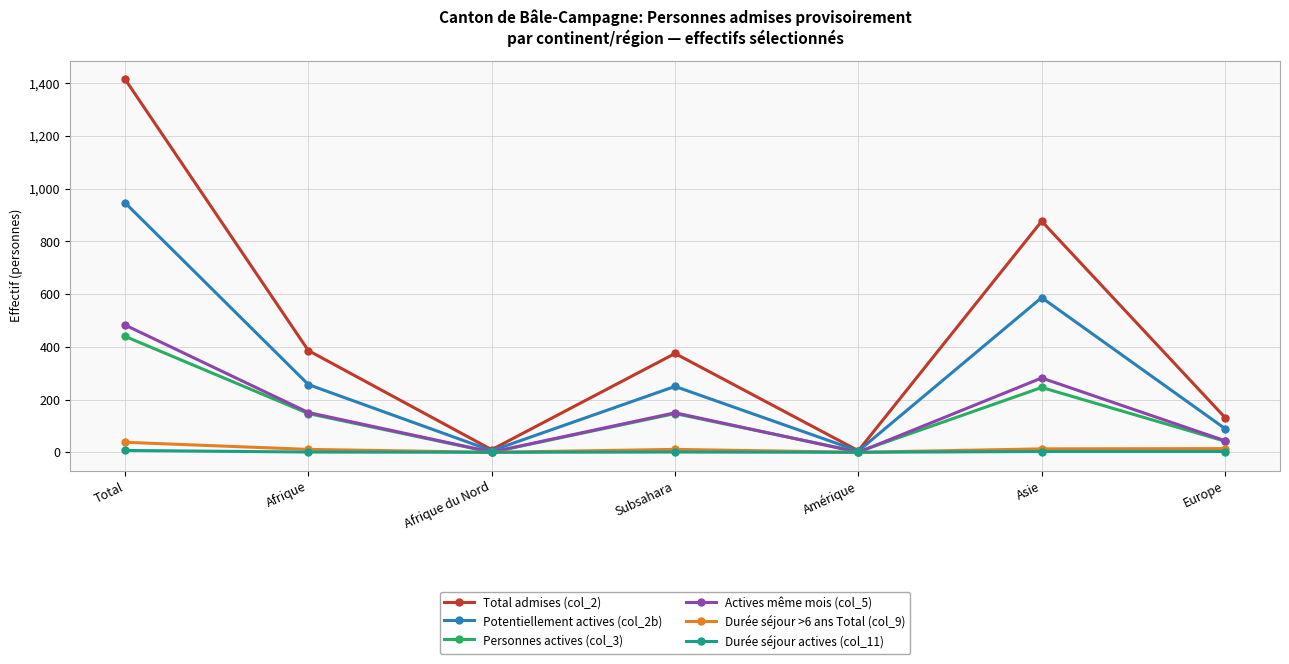

What is the label of the 5th point from the right?

Afrique du Nord